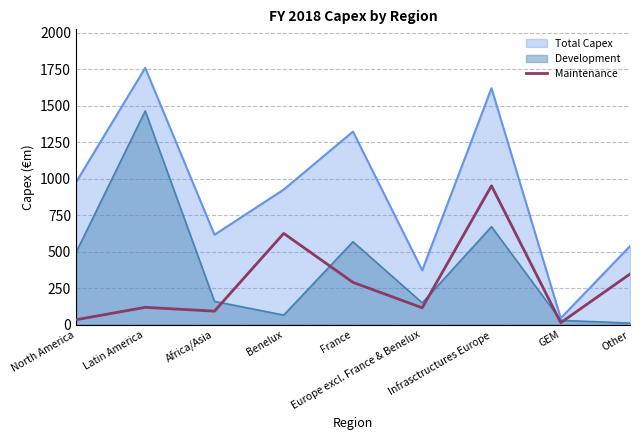

Which series has the largest total across all categories?

Total Capex